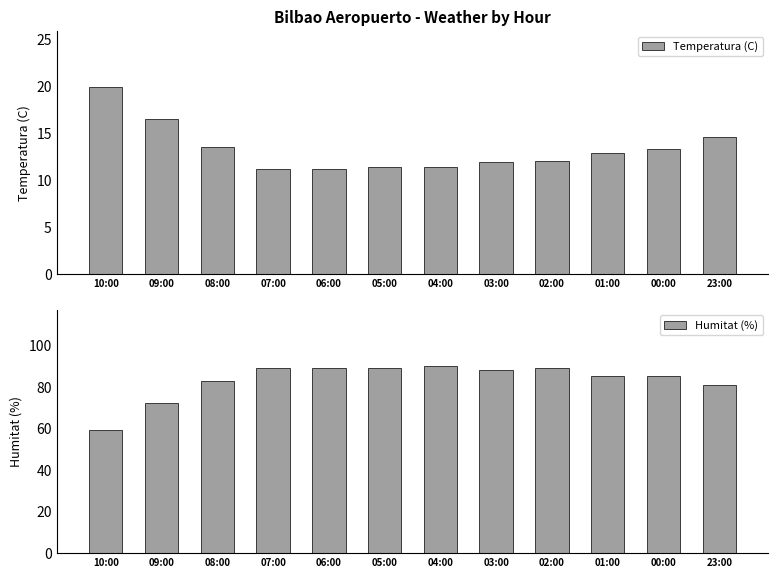

At how many categories does at least one series exceed 45?

12